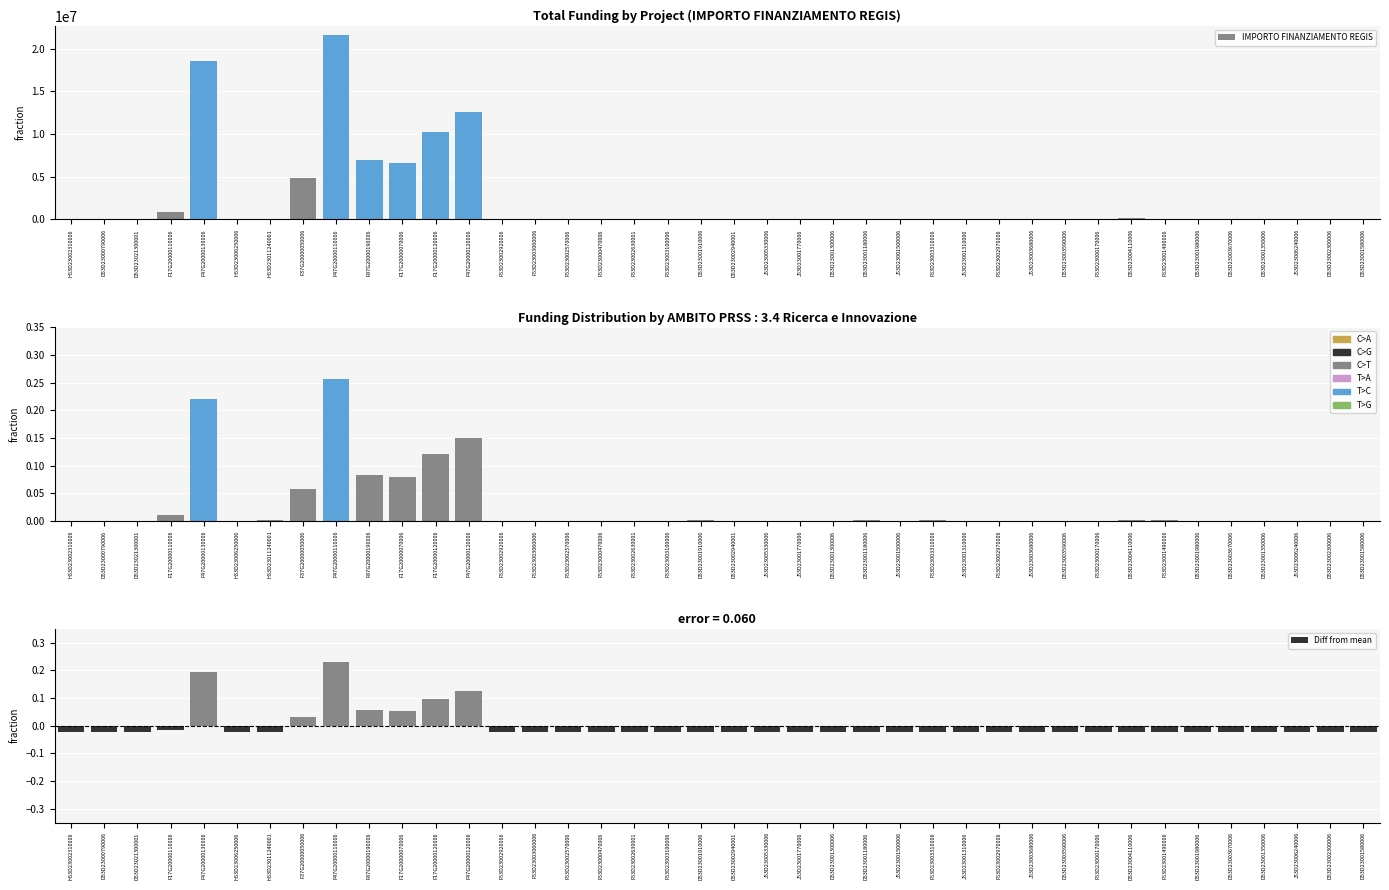

Where does the IMPORTO FINANZIAMENTO REGIS series first go above 63747?

F17G20000110006